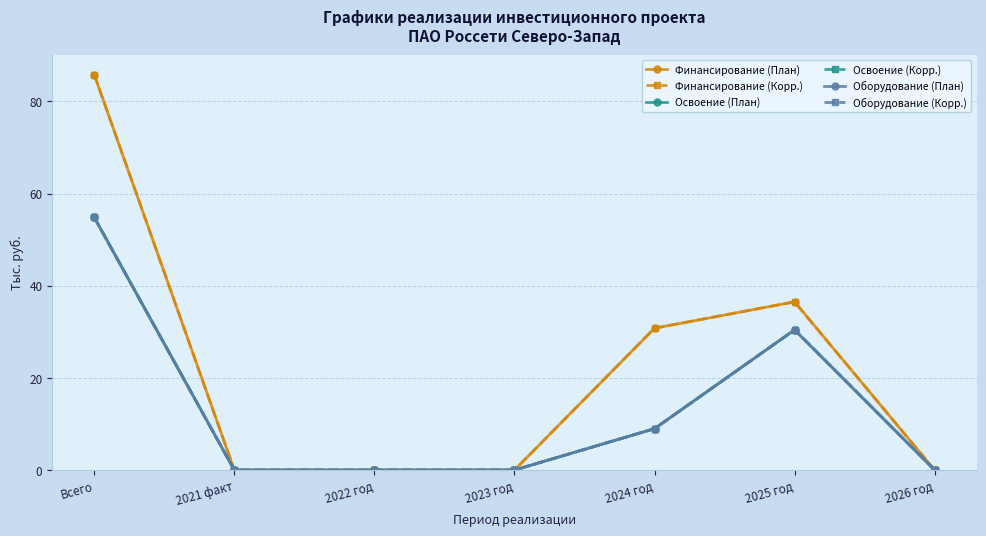

Does the chart have visible grid lines?

Yes